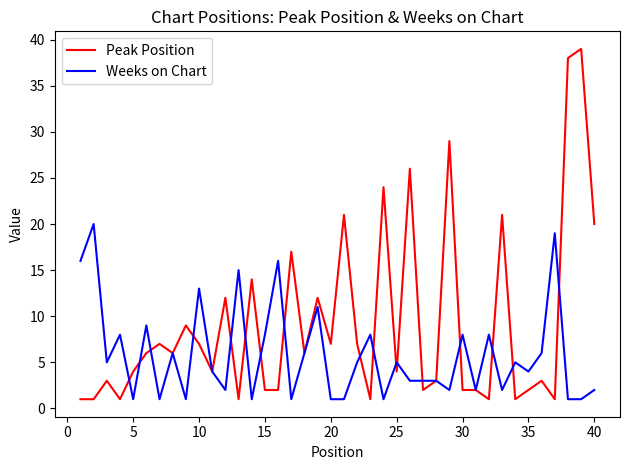

Which series has the largest range (max minus min)?

Peak Position